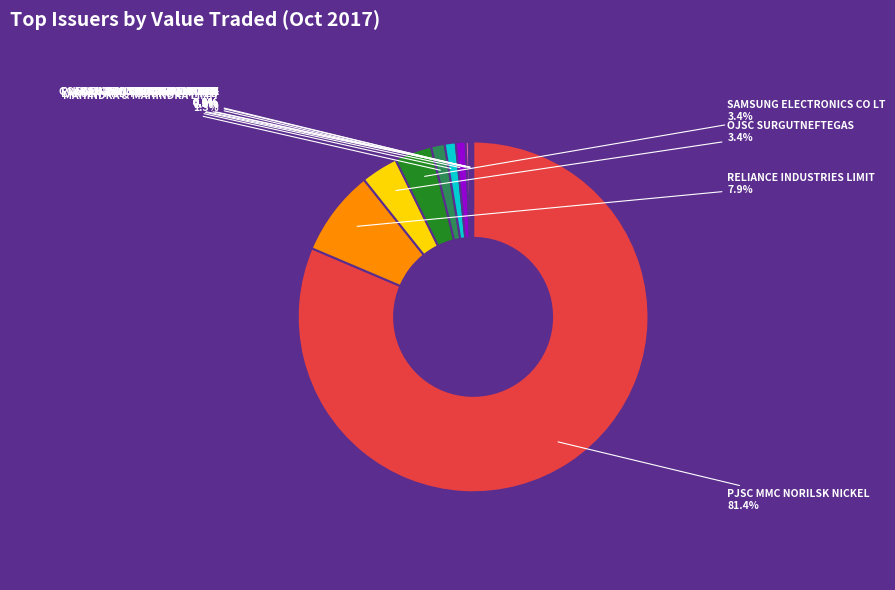

To the nearest percent, what is the average slice percentage?

8%